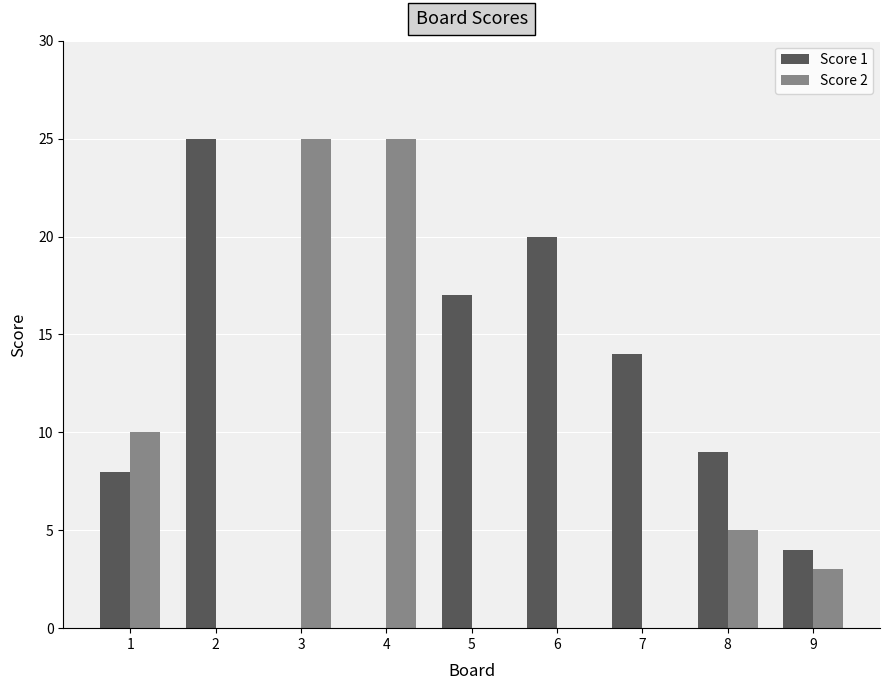

What is the difference between the Score 1 values at 1 and 6?

12